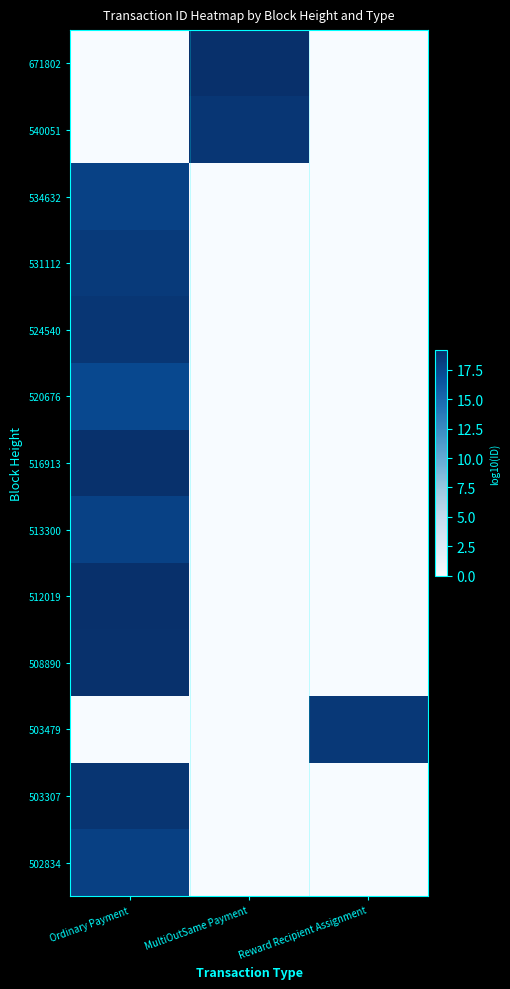

Between Reward Recipient Assignment and MultiOutSame Payment, which is larger?

MultiOutSame Payment